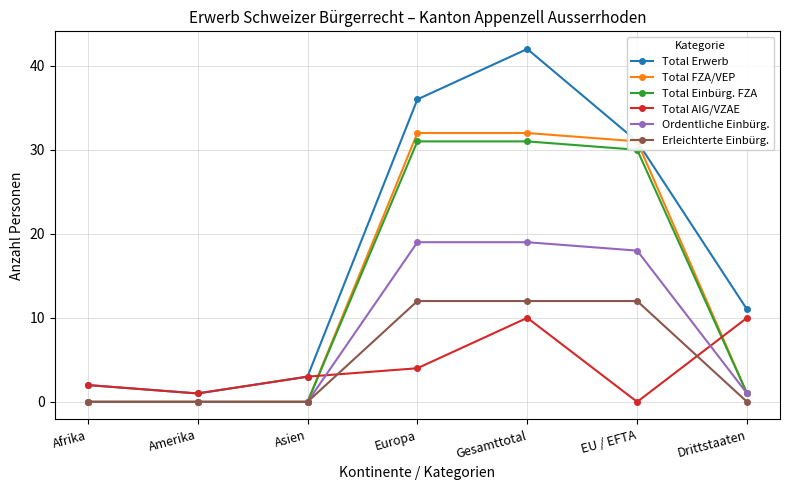

What is the maximum value for Total AIG/VZAE?

10